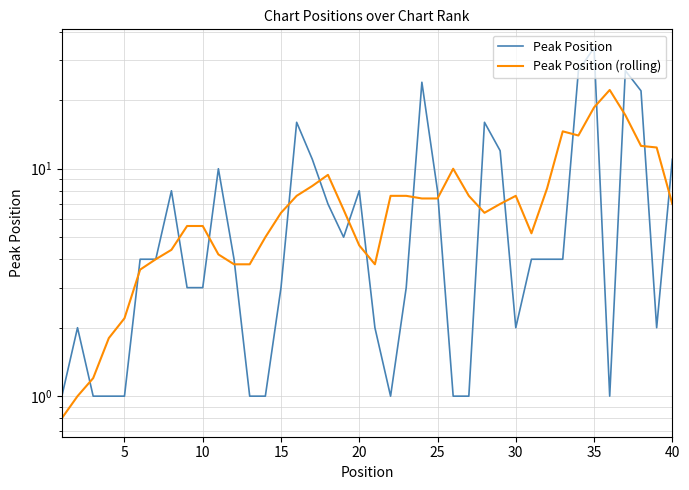

List the series in order of their peak value, lowest first.

Peak Position (rolling), Peak Position